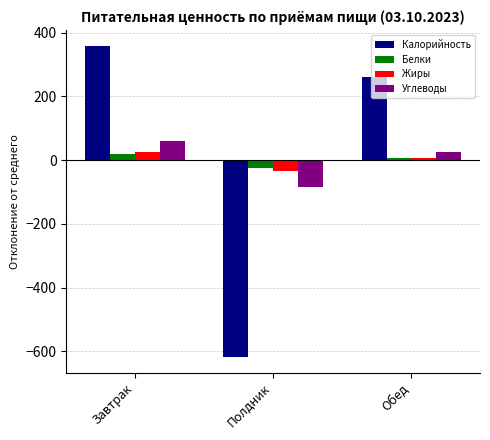

Reading left to right, list all the values displayed in this chart.

Калорийность: Завтрак=359.3	Полдник=-618.7	Обед=259.3
Белки: Завтрак=20.0	Полдник=-26.0	Обед=6.0
Жиры: Завтрак=26.0	Полдник=-33.0	Обед=7.0
Углеводы: Завтрак=58.3	Полдник=-84.7	Обед=26.3